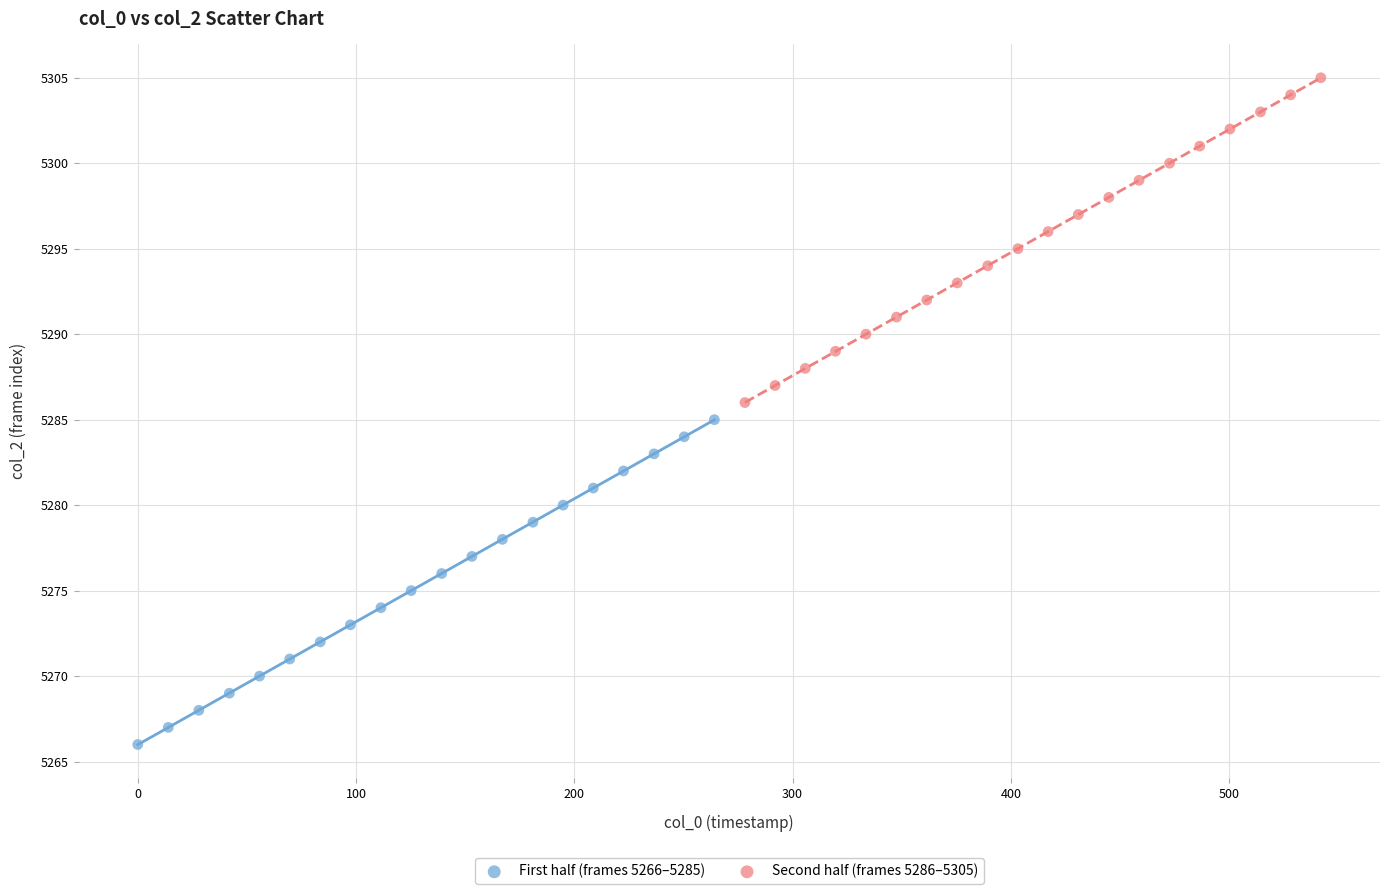

What are all the series names shown in the legend?

First half (frames 5266–5285), Second half (frames 5286–5305)